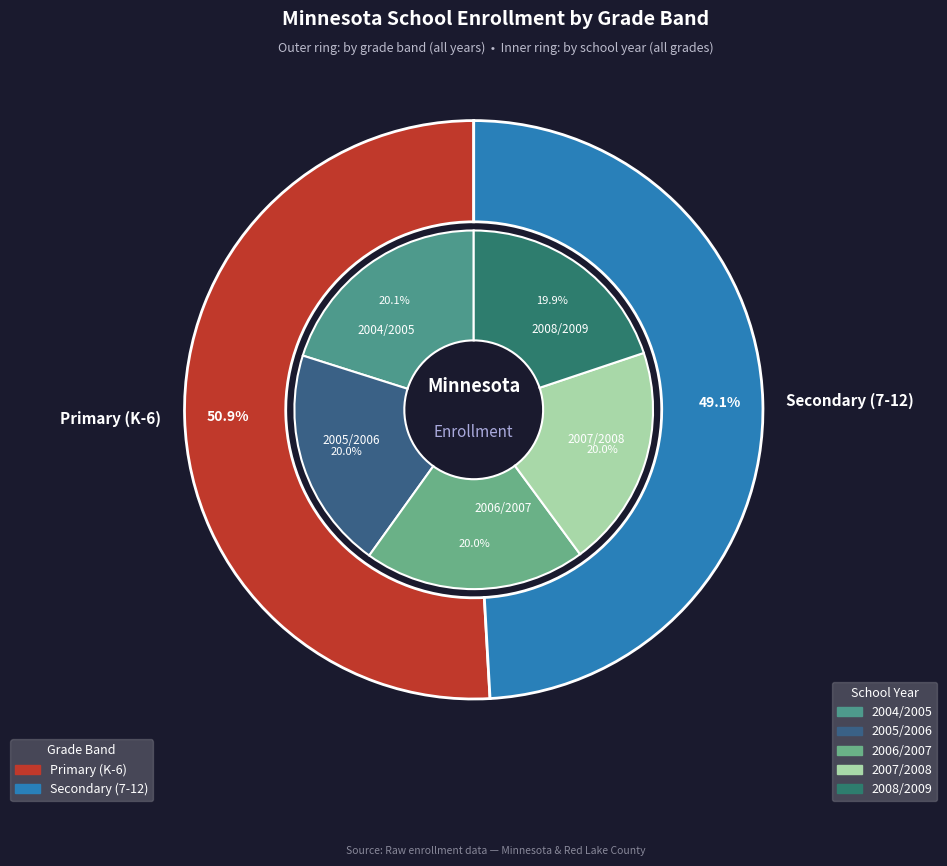

Which category has the smallest portion of the pie?

2008/2009